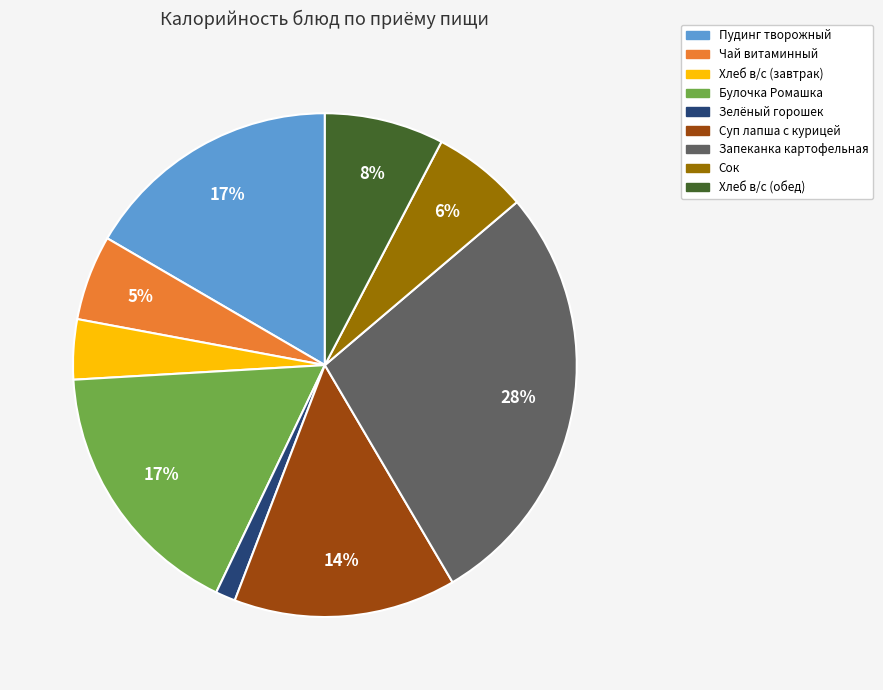

Is there a majority slice in this chart?

No